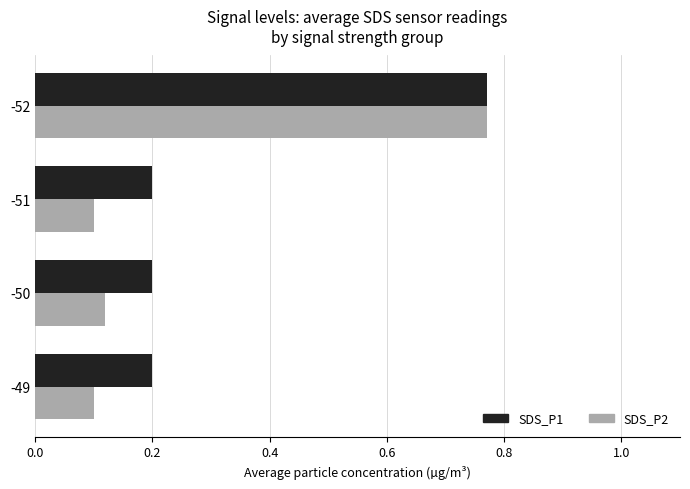

Which series has the largest range (max minus min)?

SDS_P2